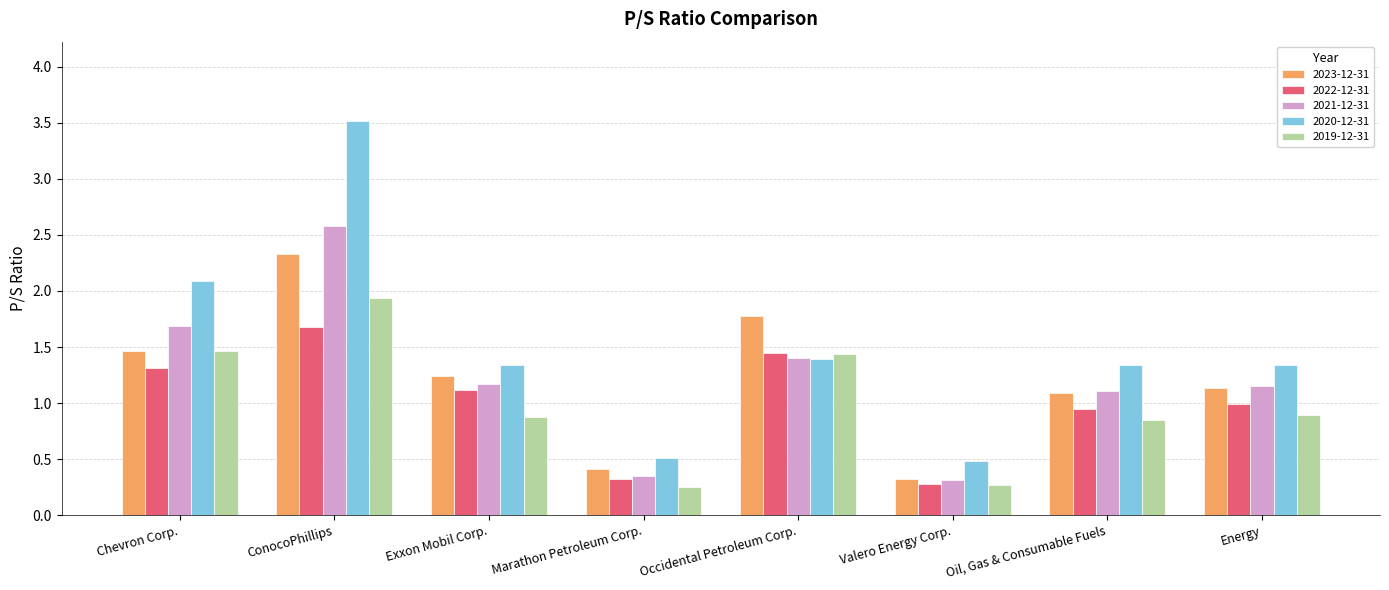

What is the spread (max minus min) of values at Occidental Petroleum Corp.?

0.4